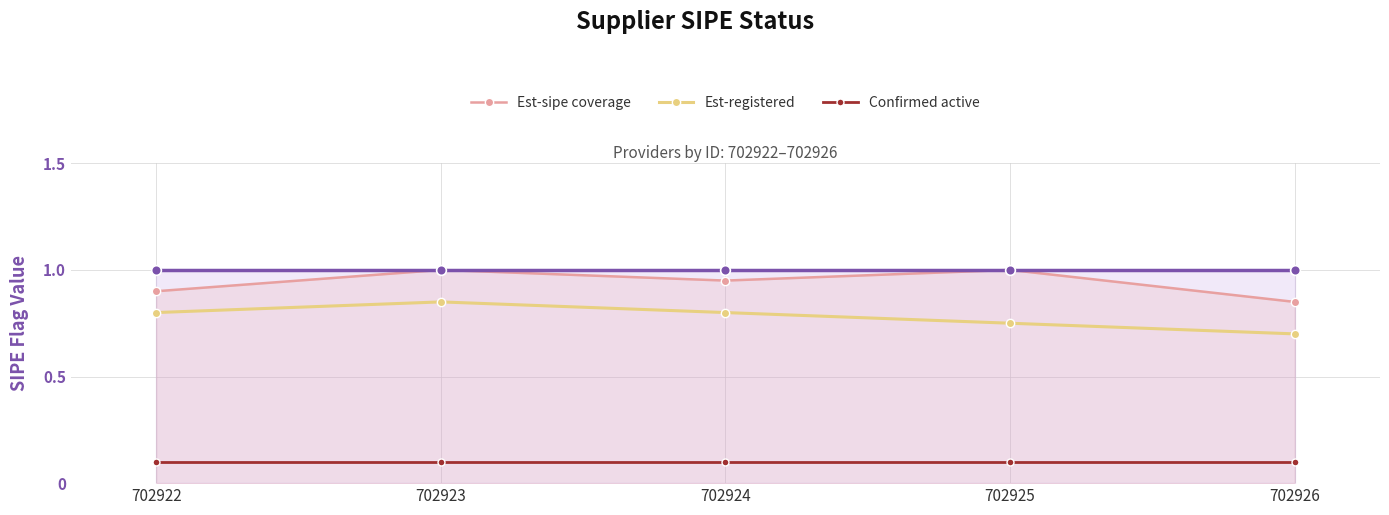

Which category has the highest value in the Est-sipe coverage series?

702923